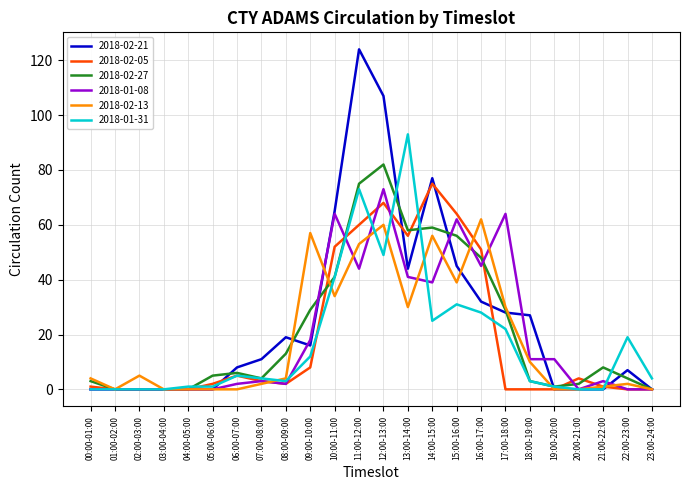

After their last crossing, which series has the higher values: 2018-01-31 or 2018-02-05?

2018-01-31